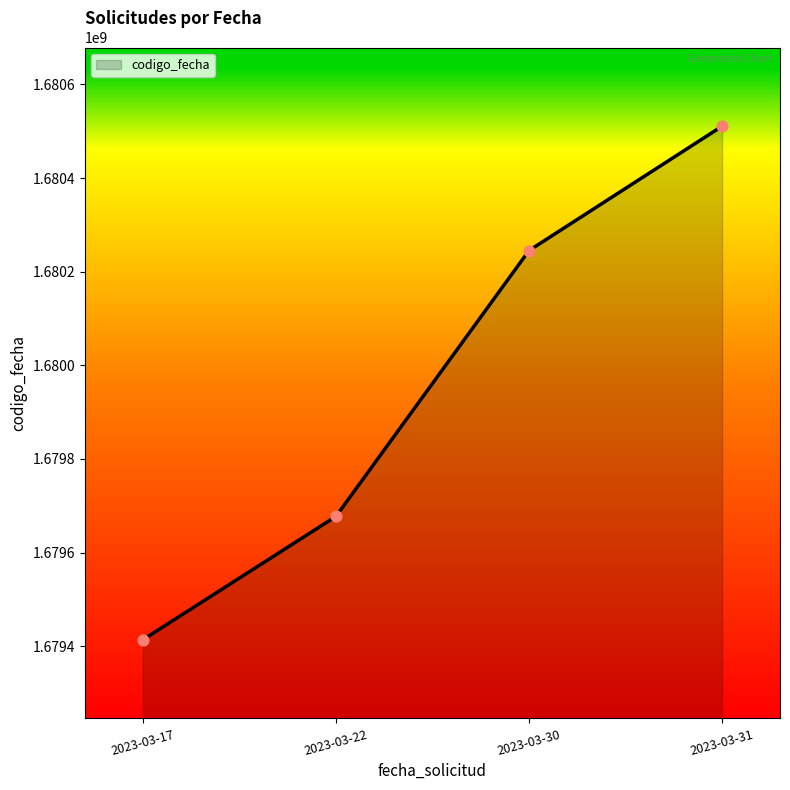

Which has a higher value, 2023-03-22 or 2023-03-30?

2023-03-30